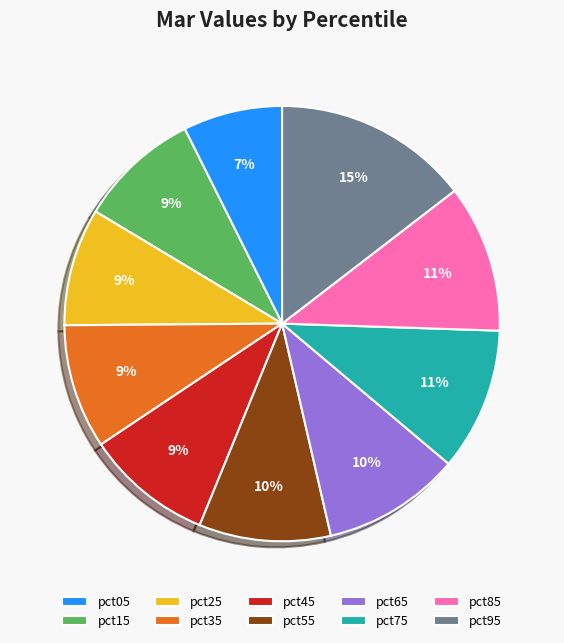

What is the largest slice in the pie chart?

pct95